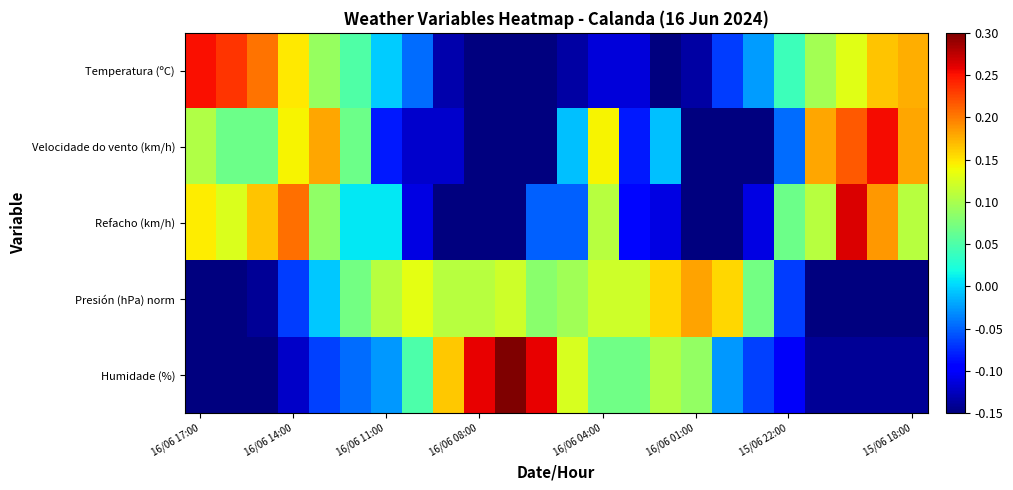

Reading left to right, transcribe all the data shown in this chart.

Temperatura (ºC): 0.3	0.2	0.2	0.1	0.1	0.1	-0.0	-0.0	-0.1	-0.2	-0.3	-0.2	-0.1	-0.1	-0.1	-0.2	-0.1	-0.1	-0.0	0.0	0.1	0.1	0.2	0.2
Velocidade do vento (km/h): 0.1	0.1	0.1	0.1	0.2	0.1	-0.1	-0.1	-0.1	-0.2	-0.2	-0.3	-0.0	0.1	-0.1	-0.0	-0.2	-0.2	-0.2	-0.0	0.2	0.2	0.3	0.2
Refacho (km/h): 0.1	0.1	0.2	0.2	0.1	0.0	0.0	-0.1	-0.2	-0.2	-0.2	-0.1	-0.1	0.1	-0.1	-0.1	-0.3	-0.2	-0.1	0.1	0.1	0.3	0.2	0.1
Presión (hPa) norm: -0.3	-0.2	-0.1	-0.1	-0.0	0.1	0.1	0.1	0.1	0.1	0.1	0.1	0.1	0.1	0.1	0.2	0.2	0.2	0.1	-0.1	-0.2	-0.2	-0.3	-0.2
Humidade (%): -0.2	-0.2	-0.2	-0.1	-0.1	-0.0	-0.0	0.0	0.2	0.3	0.4	0.3	0.1	0.1	0.1	0.1	0.1	-0.0	-0.1	-0.1	-0.1	-0.1	-0.1	-0.1